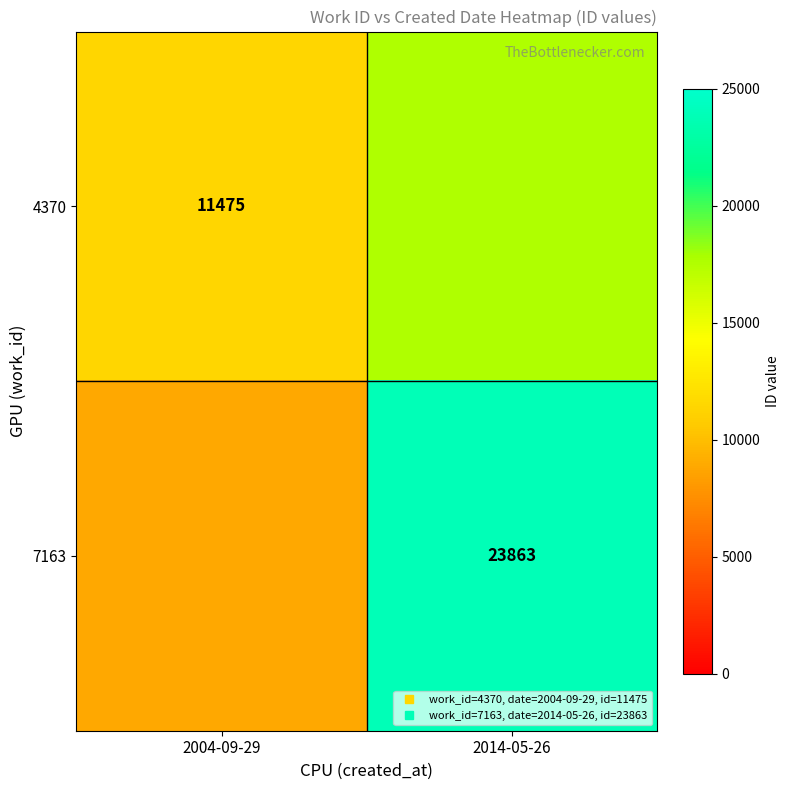

What is the sum of all 7163 values?

32697.5